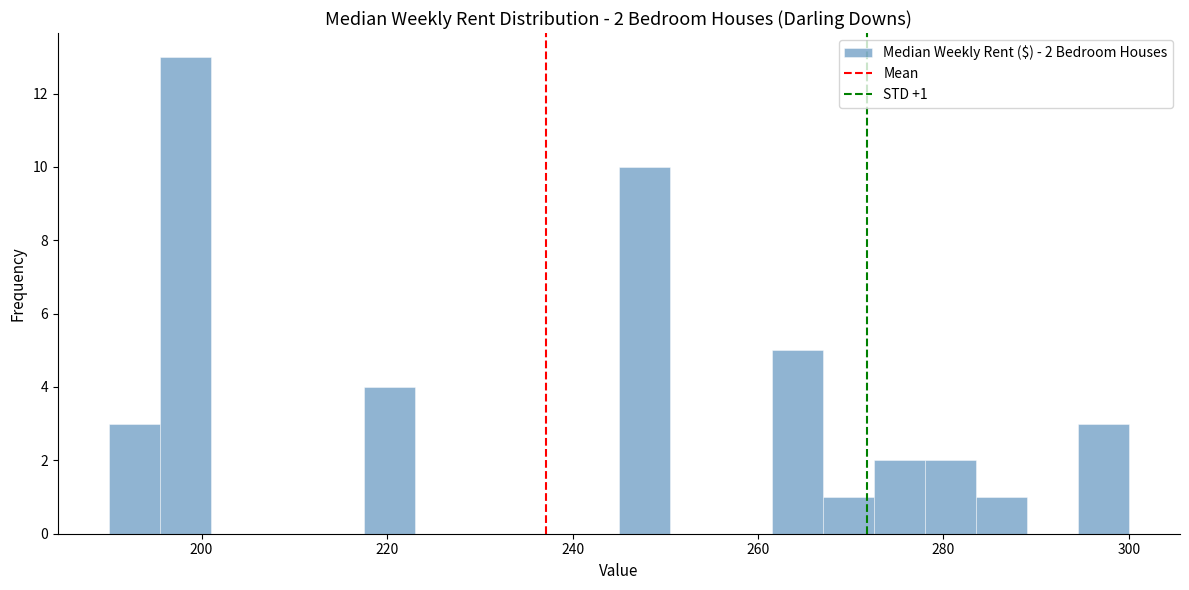

Read against the x-axis, roughly where is the centre of the tallest bar?

198